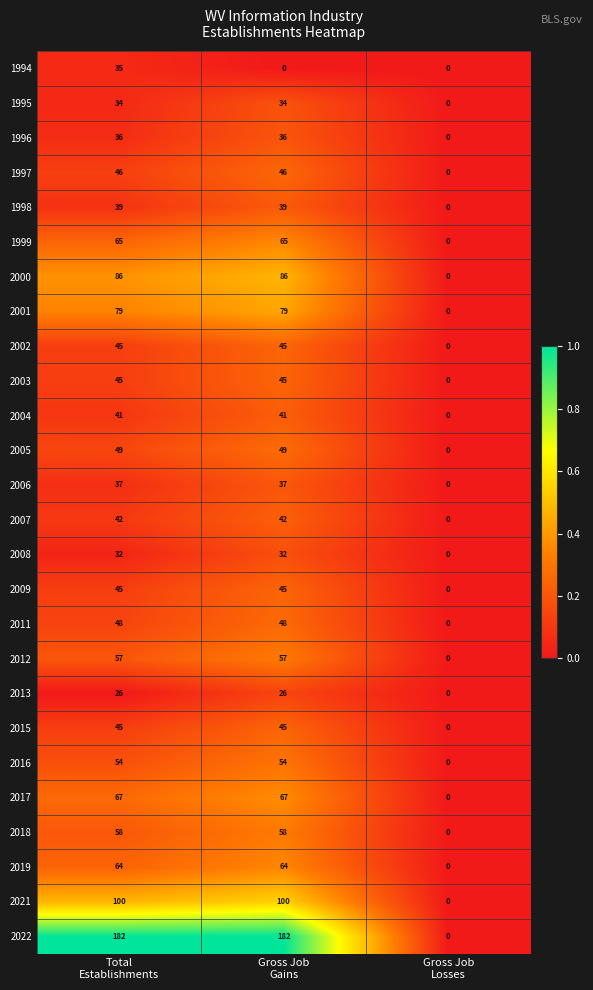

Which series has the largest total across all categories?

2022